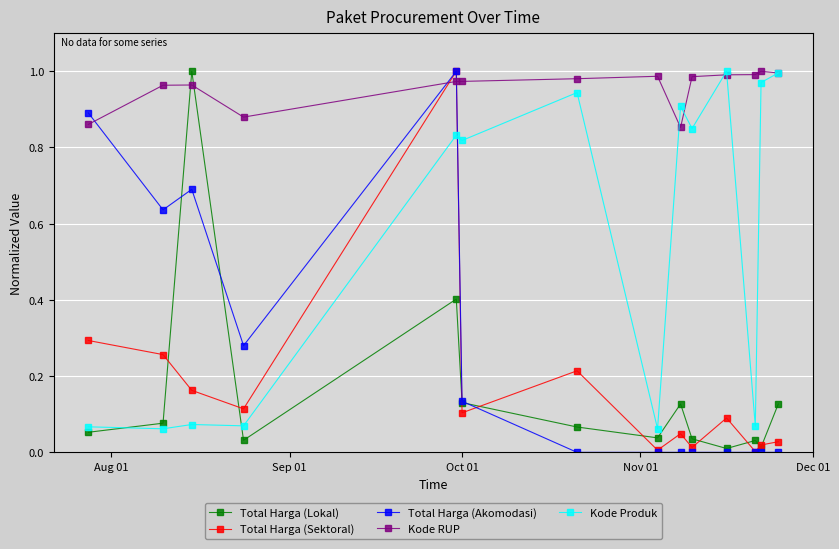

Which series has the largest total across all categories?

Kode RUP